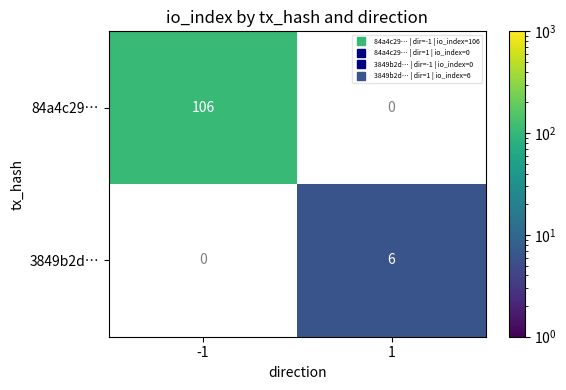

At how many categories does at least one series exceed 19?

1